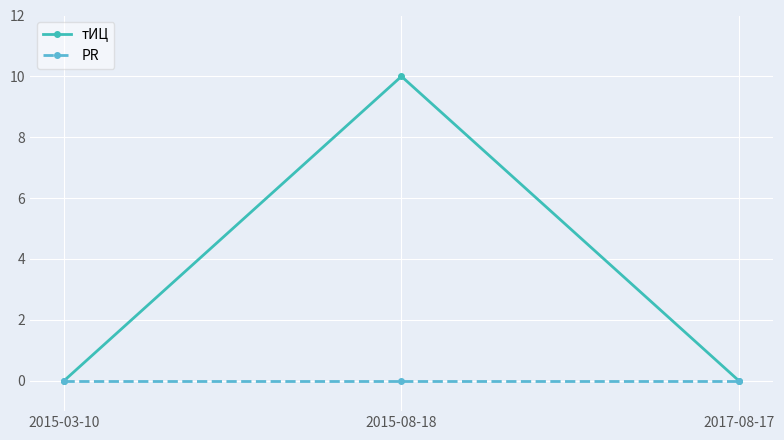

Which series has the largest range (max minus min)?

тИЦ